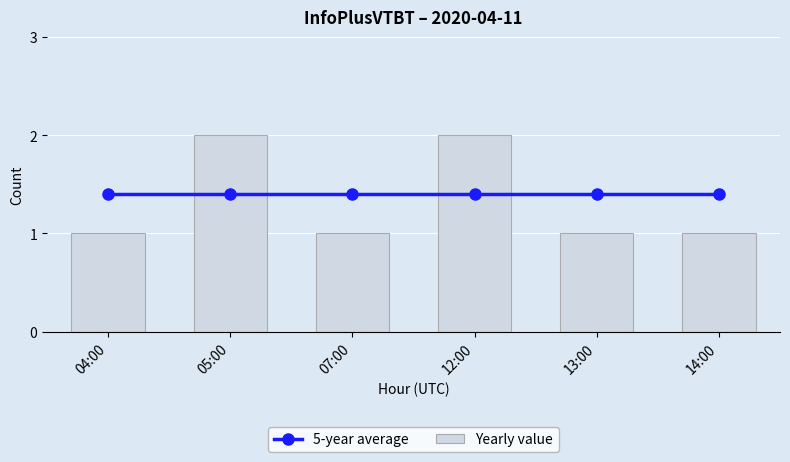

Rank the series by their average value, from highest to lowest.

5-year average, Yearly value